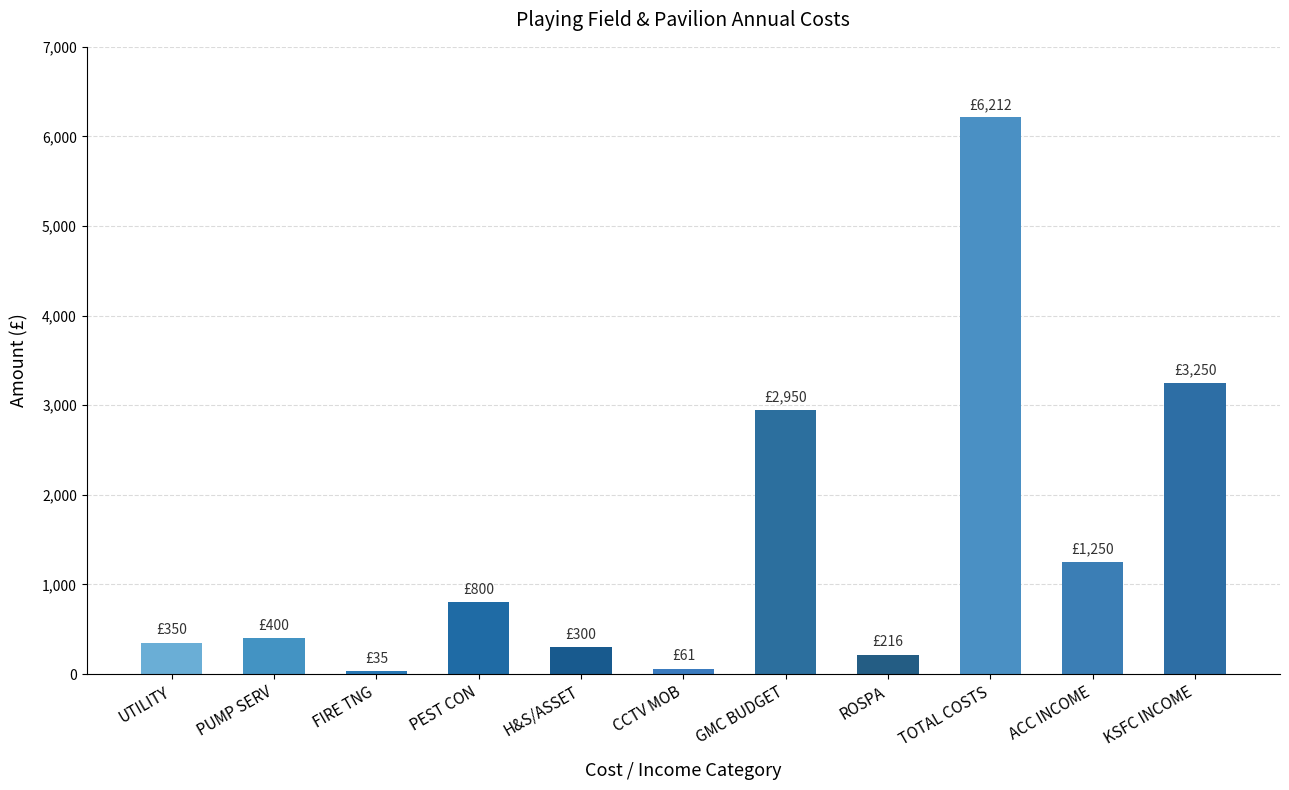

What is the maximum value shown in the chart?

6212